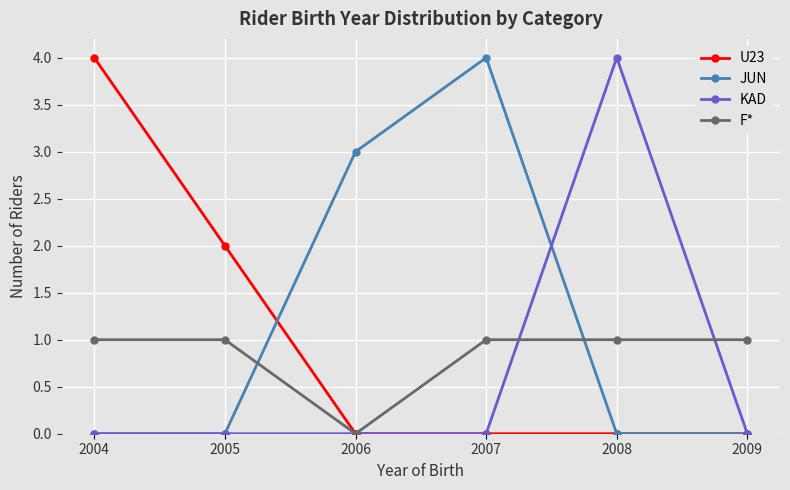

List the series in order of their overall mean, lowest first.

KAD, F*, U23, JUN